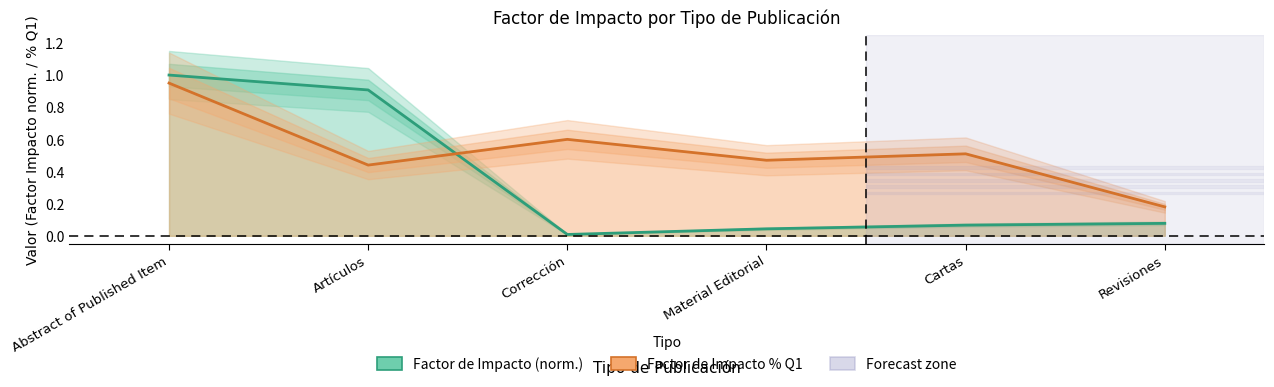

At which category does Factor de Impacto % Publicaciones Primer Quartil reach its first local valley?

Artículos